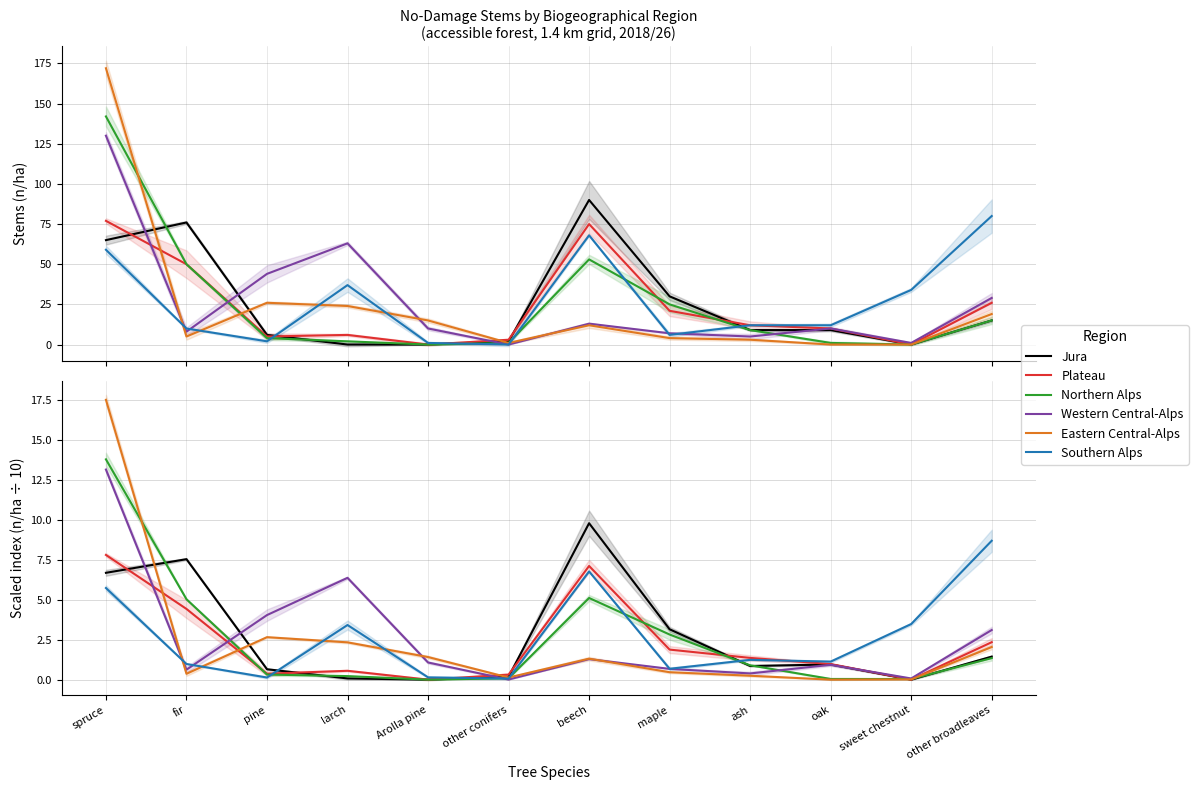

Reading left to right, what are all the values shown in this chart?

Jura: spruce=6.7	fir=7.5	pine=0.7	larch=0.1	Arolla pine=0.0	other conifers=0.2	beech=9.8	maple=3.2	ash=0.9	oak=1.0	sweet chestnut=0.0	other broadleaves=1.4
Plateau: spruce=7.8	fir=4.4	pine=0.4	larch=0.6	Arolla pine=0.0	other conifers=0.3	beech=7.1	maple=1.9	ash=1.4	oak=1.0	sweet chestnut=0.0	other broadleaves=2.3
Northern Alps: spruce=13.8	fir=5.0	pine=0.3	larch=0.2	Arolla pine=0.0	other conifers=0.1	beech=5.1	maple=2.8	ash=0.9	oak=0.0	sweet chestnut=0.0	other broadleaves=1.3
Western Central-Alps: spruce=13.1	fir=0.6	pine=4.0	larch=6.4	Arolla pine=1.1	other conifers=0.0	beech=1.3	maple=0.7	ash=0.4	oak=0.9	sweet chestnut=0.1	other broadleaves=3.1
Eastern Central-Alps: spruce=17.5	fir=0.4	pine=2.7	larch=2.3	Arolla pine=1.4	other conifers=0.1	beech=1.3	maple=0.5	ash=0.2	oak=0.0	sweet chestnut=0.0	other broadleaves=2.0
Southern Alps: spruce=5.7	fir=1.0	pine=0.1	larch=3.4	Arolla pine=0.1	other conifers=0.1	beech=6.8	maple=0.7	ash=1.2	oak=1.1	sweet chestnut=3.5	other broadleaves=8.7